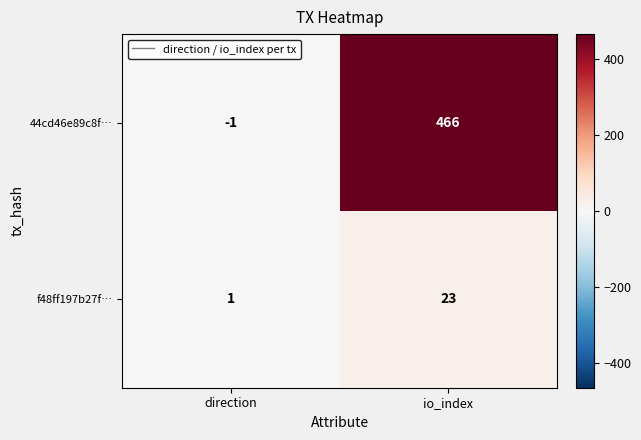

What is the greatest value displayed?

466